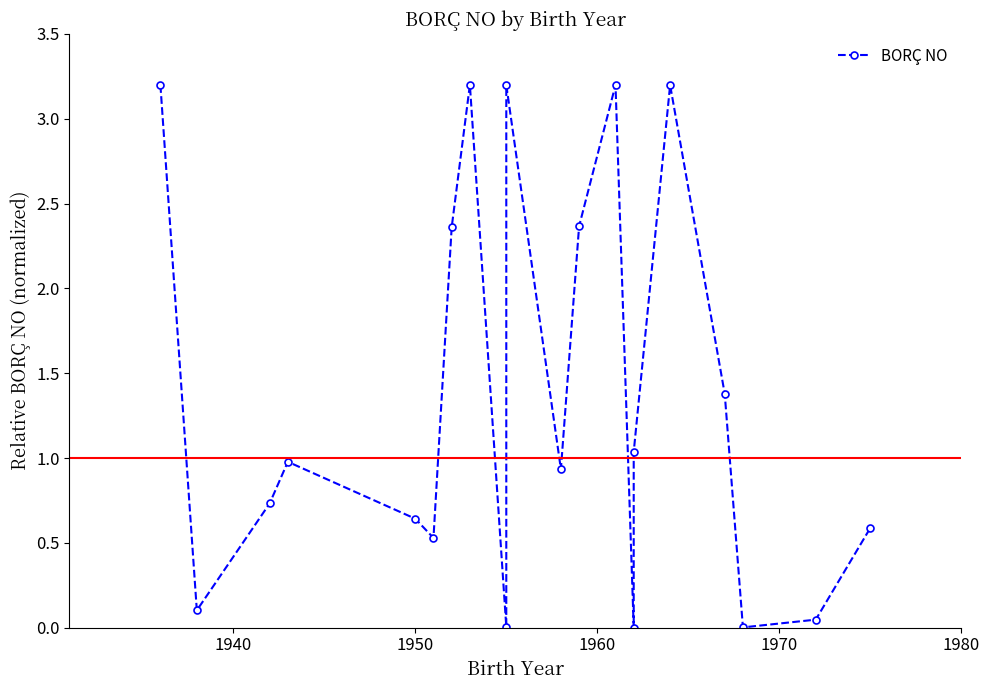

Is it true that the value at 9 is 0.9?

False